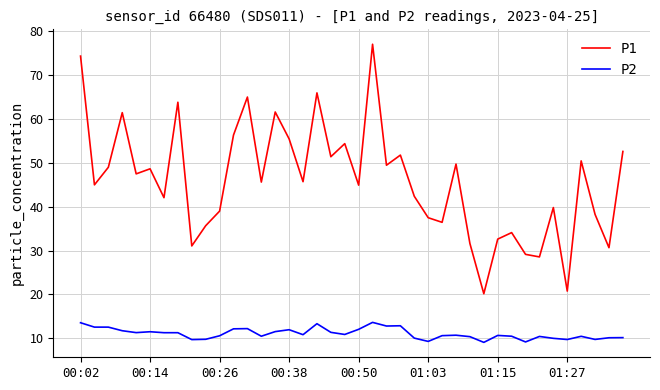

Which series has the largest total across all categories?

P1